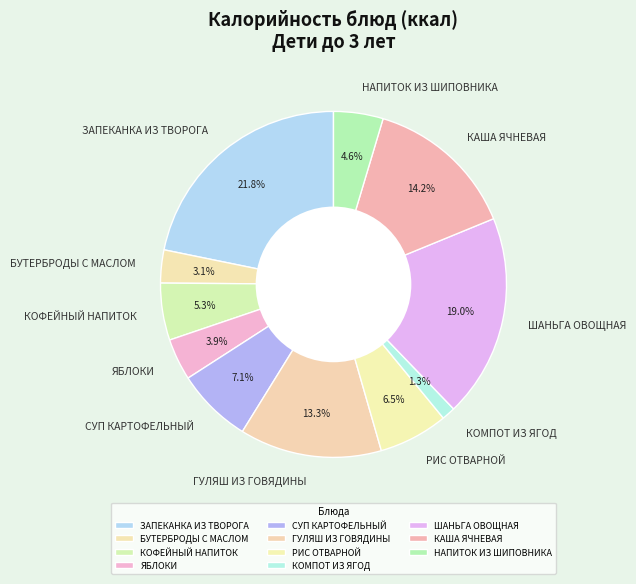

What is the smallest slice in the pie chart?

КОМПОТ ИЗ ЯГОД